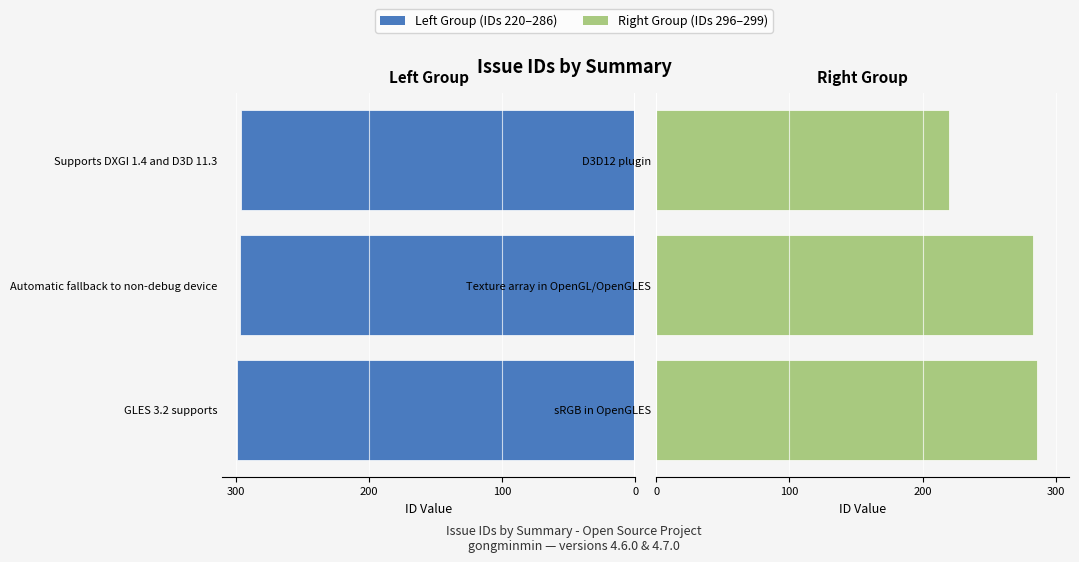

True or false: Left Group has a value of -296 at Supports DXGI 1.4 and D3D 11.3.

True